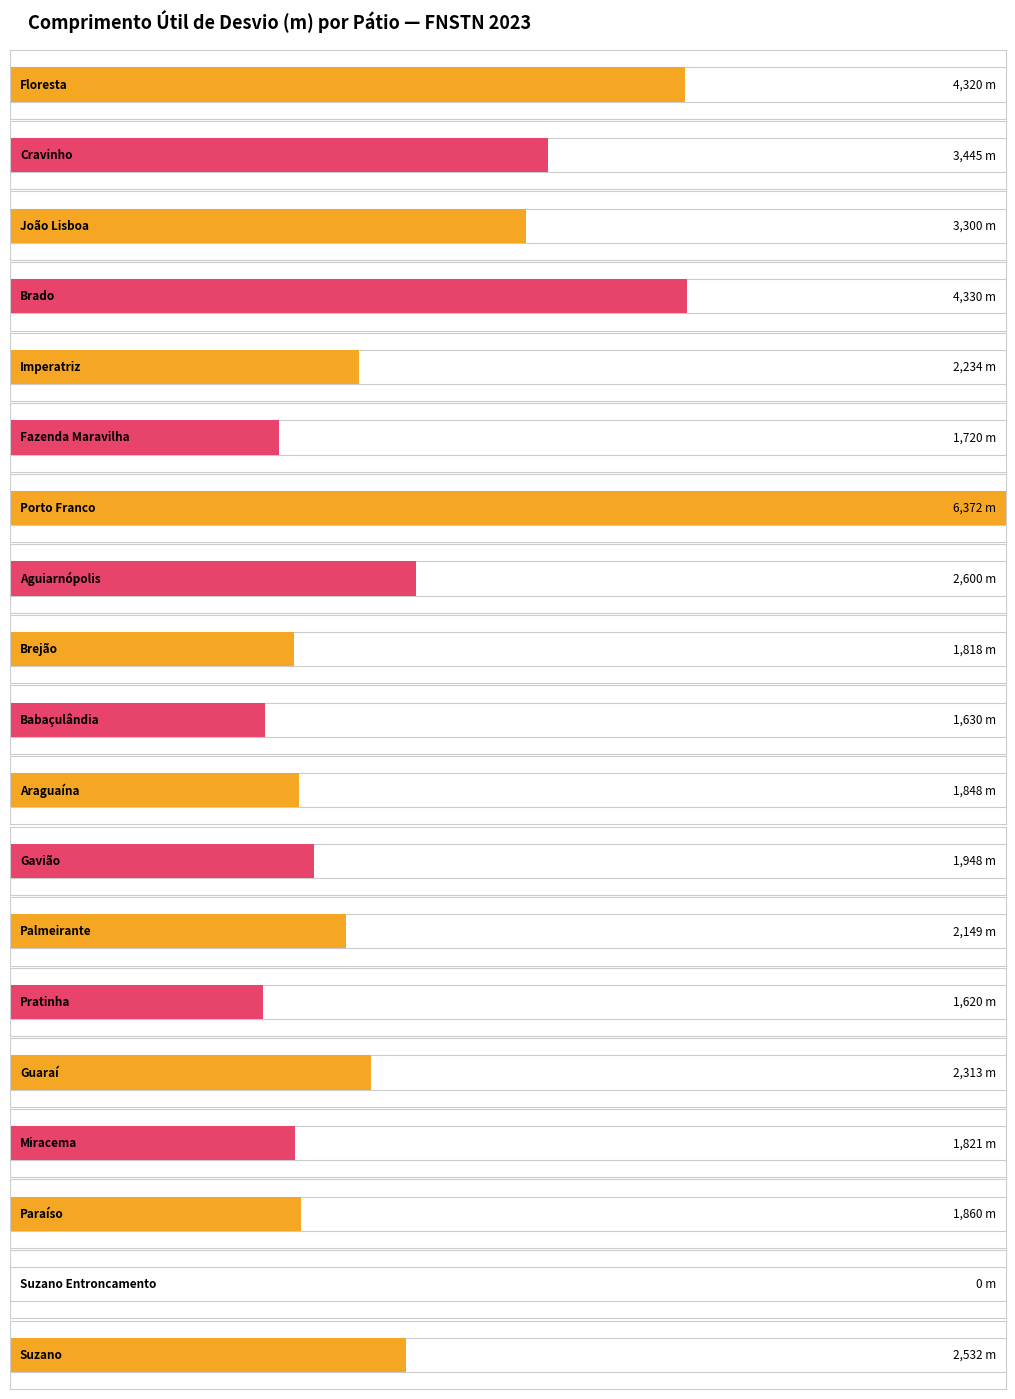

Reading left to right, list all the values displayed in this chart.

4320	3445	3300	4330	2234	1720	6372	2600	1818	1630	1848	1948	2149	1620	2313	1821	1860	0	2532